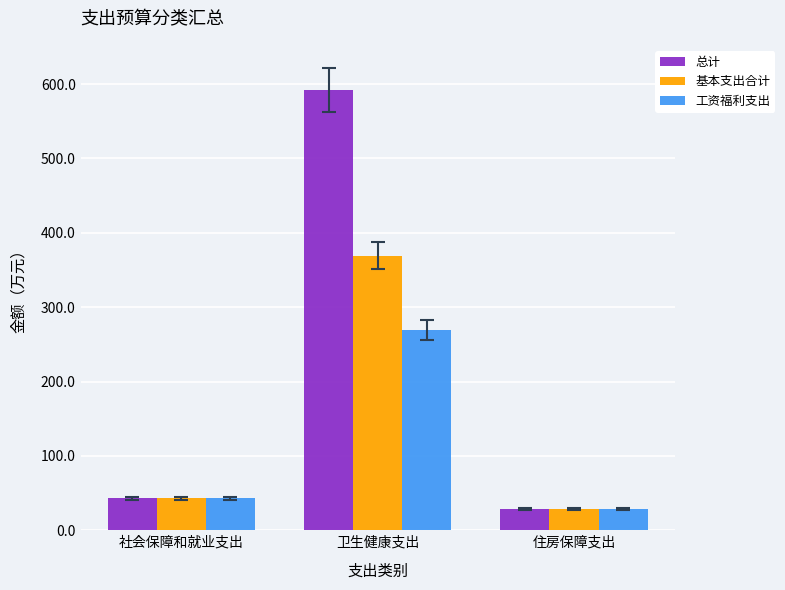

Which series changed the most between 社会保障和就业支出 and 卫生健康支出?

总计